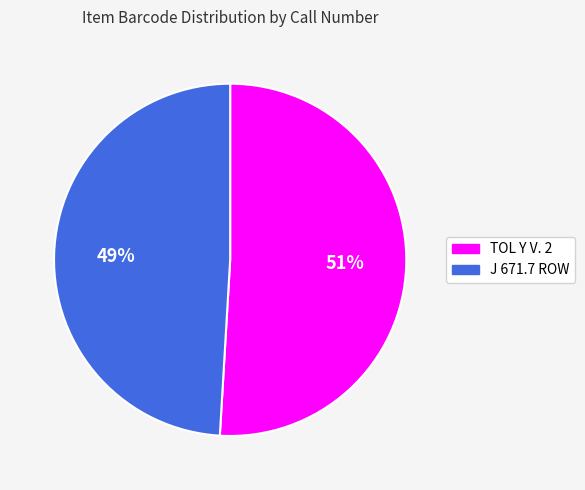

Is it true that TOL Y V. 2 is 51% of the pie?

True